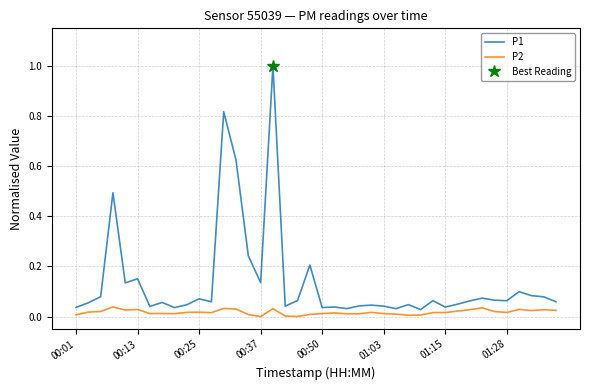

True or false: P2 has more than 2 interior local peaks.

True